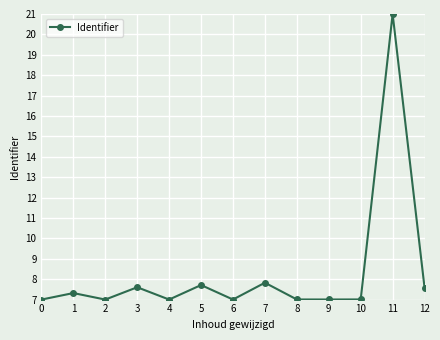

What is the sum of all values?

108.1